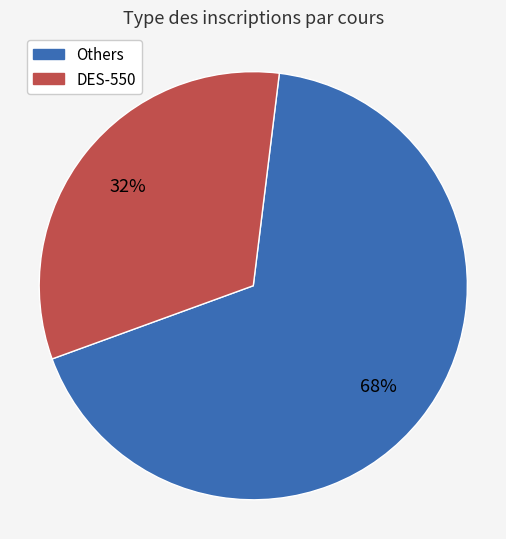

Does any single category account for the majority?

Yes